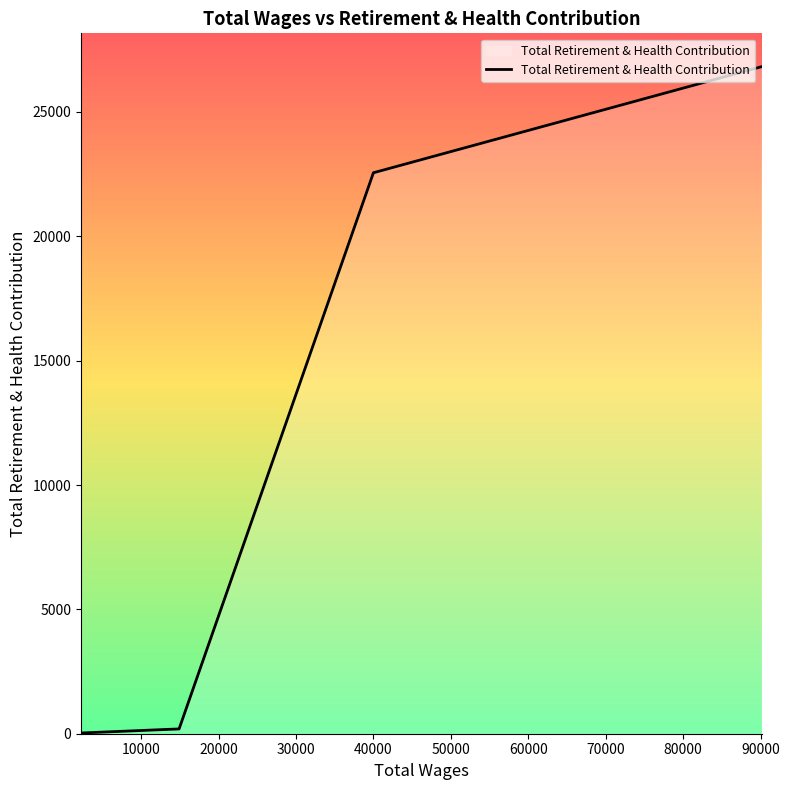

What is the sum of all values?

50942